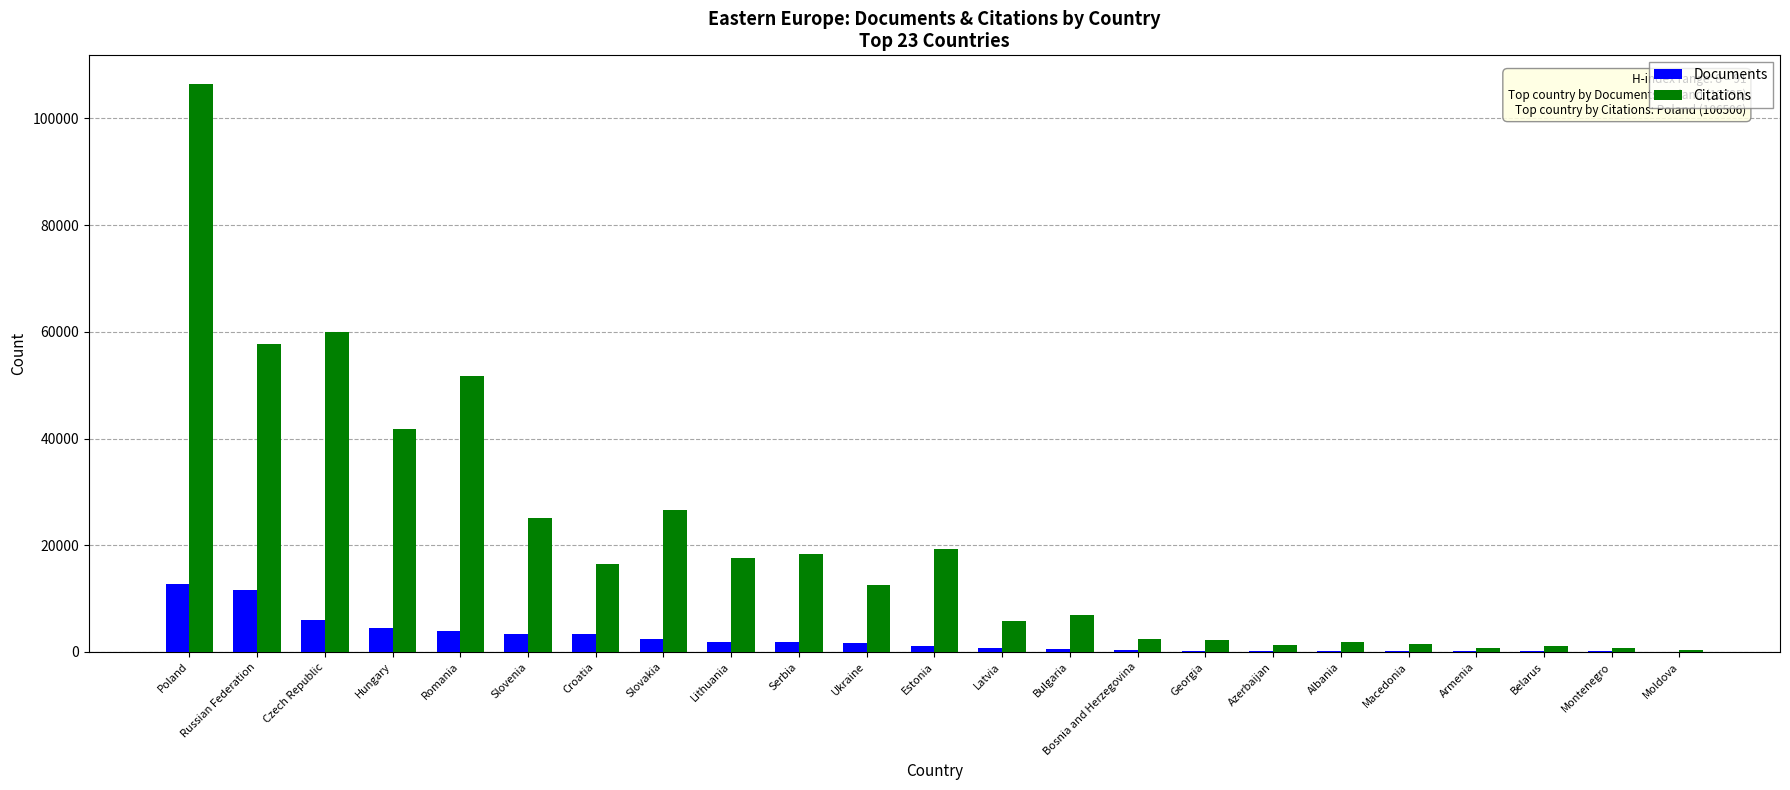

Read the Citations value at Poland.

106506